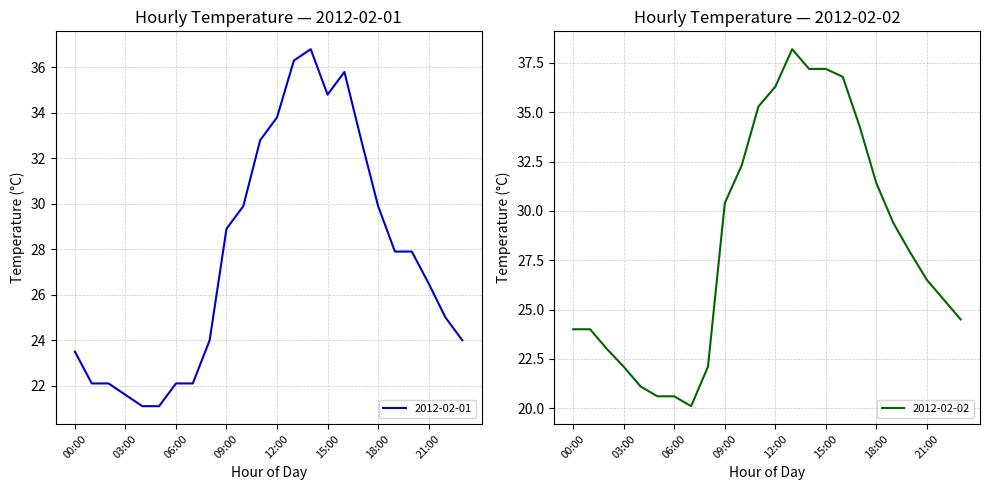

What is the label of the 6th point from the left?

05:00